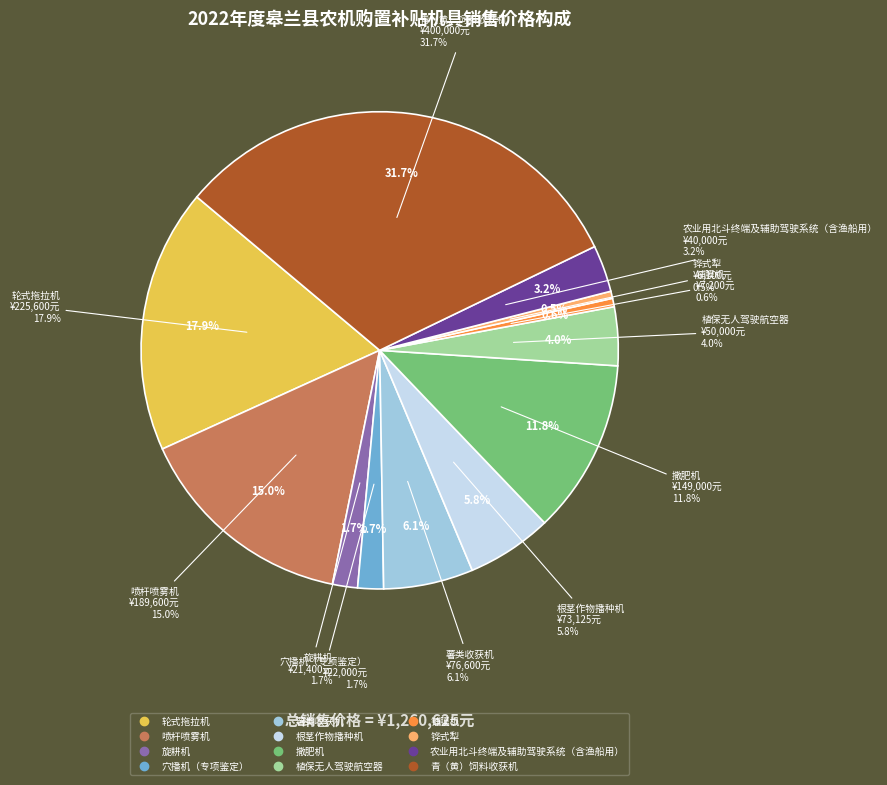

Does 铧式犁 represent more than half of the total?

No